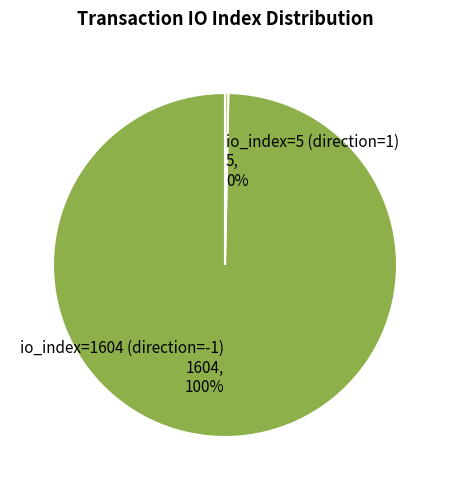

To the nearest percent, what percentage of the pie is io_index=1604 (direction=-1)?

100%